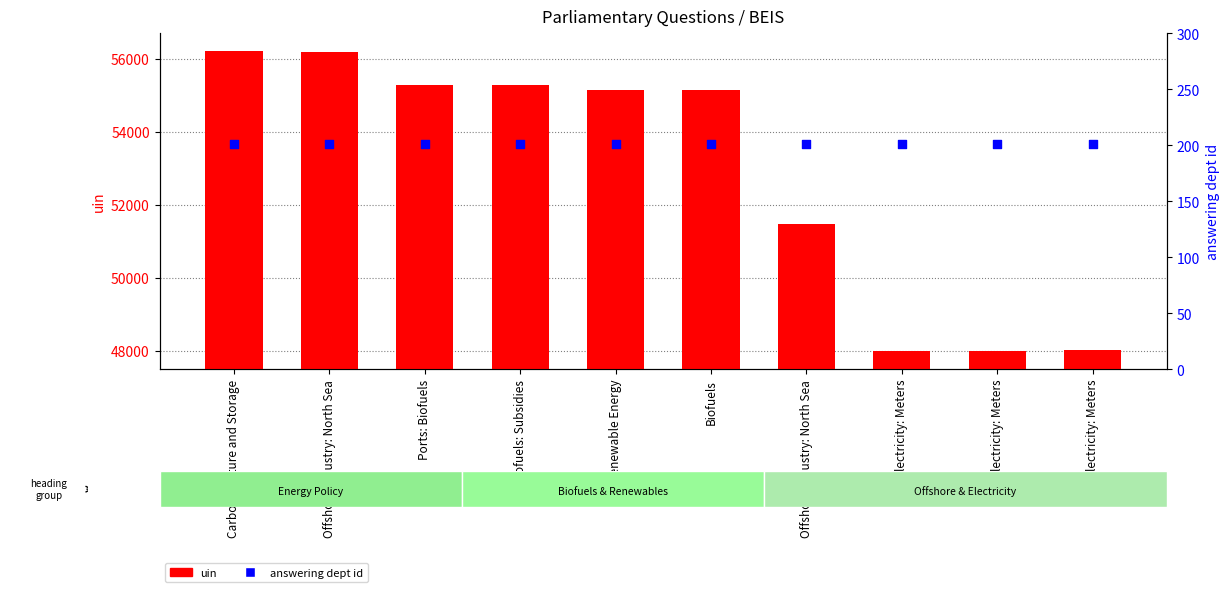

At which category is the sum across all series the highest?

Carbon Capture and Storage